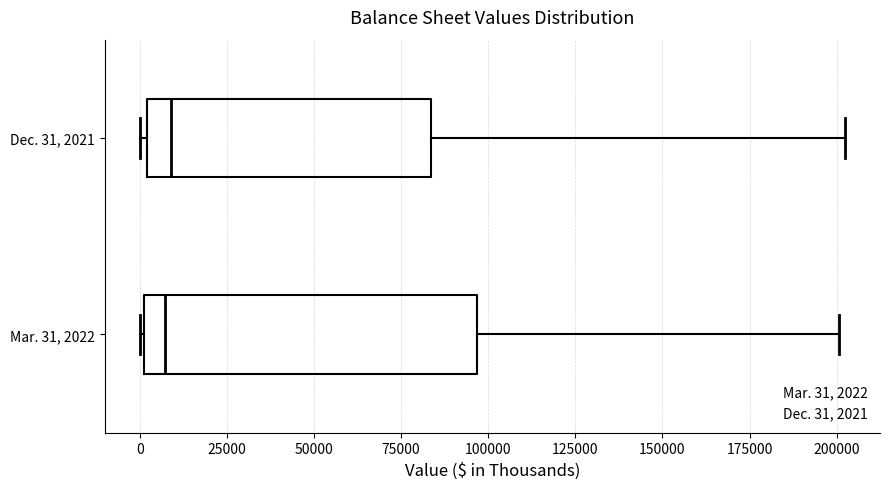

Comparing the boxes themselves (not the whiskers), which one is the widest?

Mar. 31, 2022